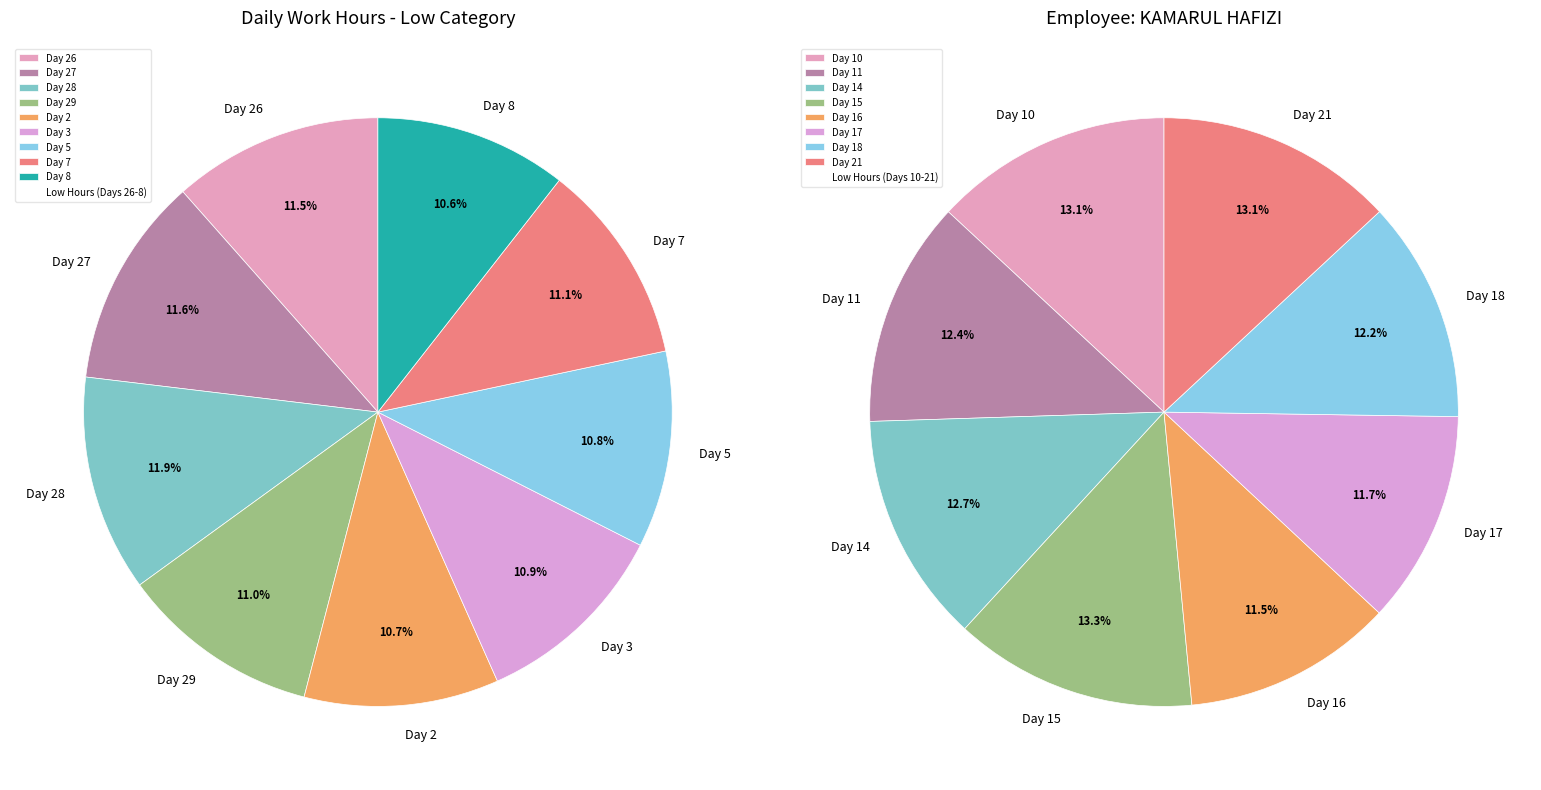

What is the smallest slice in the pie chart?

Day 8